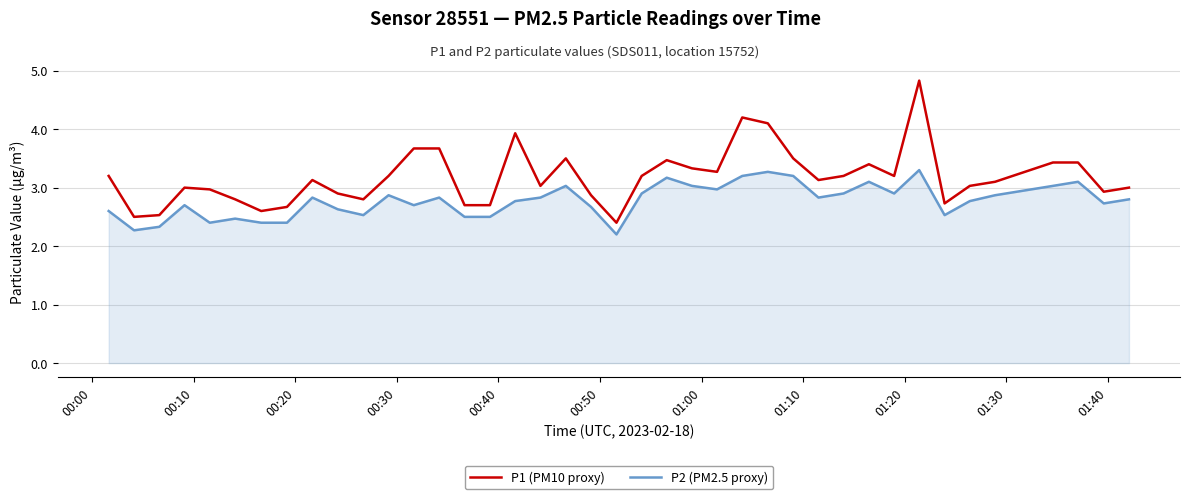

How many distinct data groups are displayed?

2